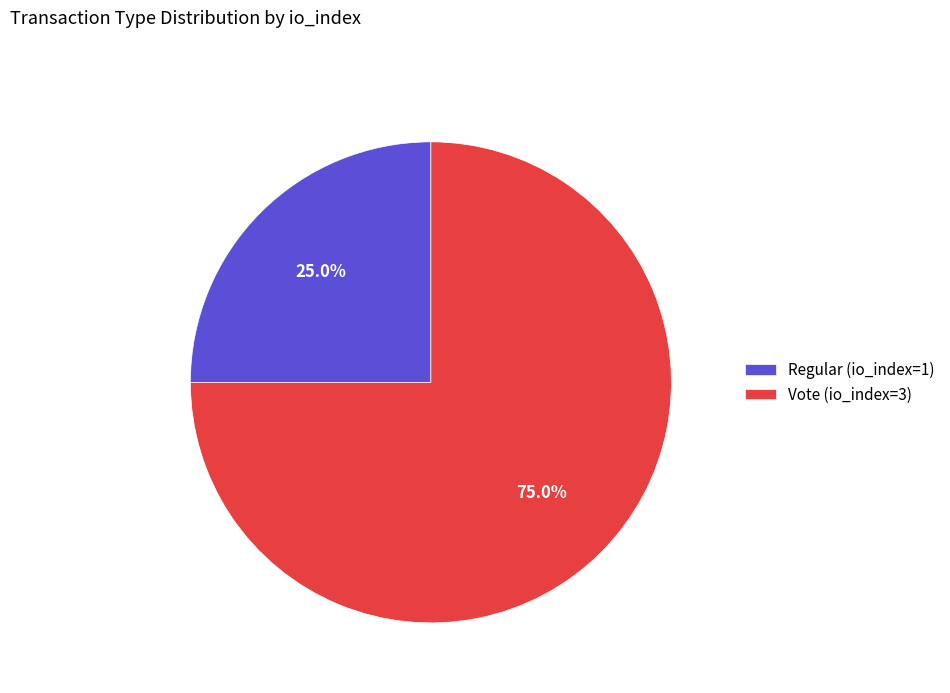

To the nearest percent, what is the combined percentage of Regular (io_index=1) and Vote (io_index=3)?

100%